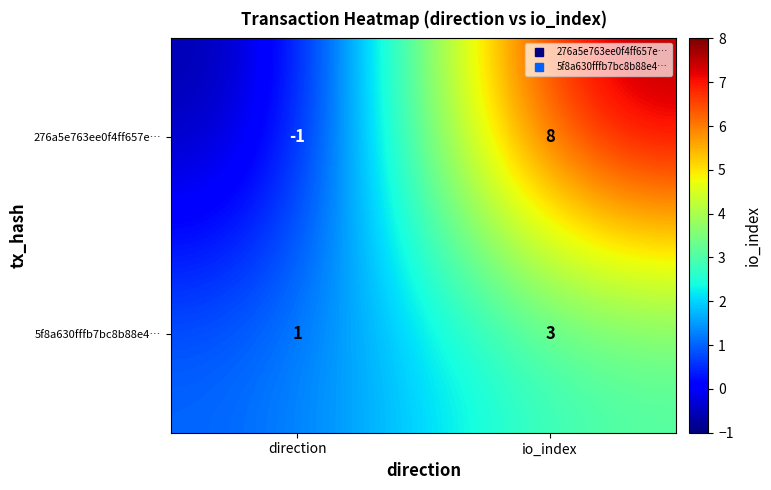

The 276a5e763ee0f4ff657e… series shows 14 at io_index. True or false?

False